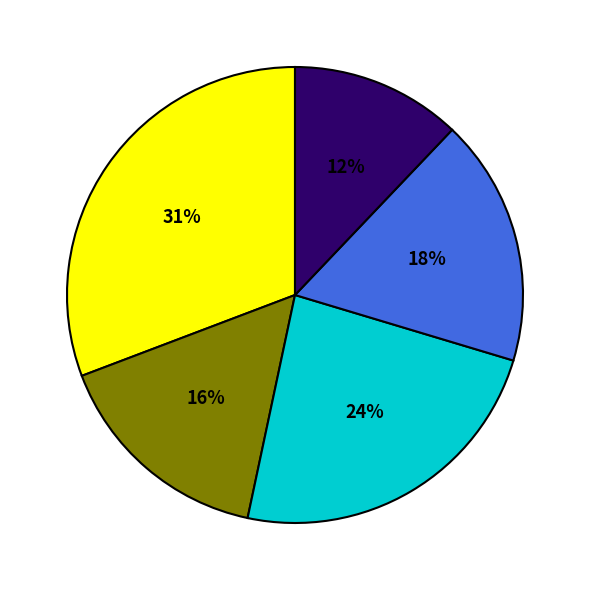

To the nearest percent, what is the difference between the largest and smallest slice percentages?

19%